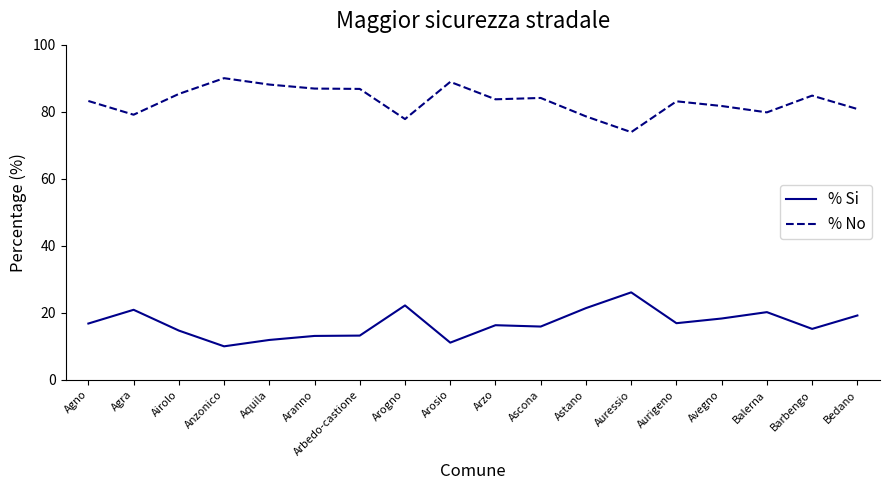

The % No series shows 132.8 at Auressio. True or false?

False